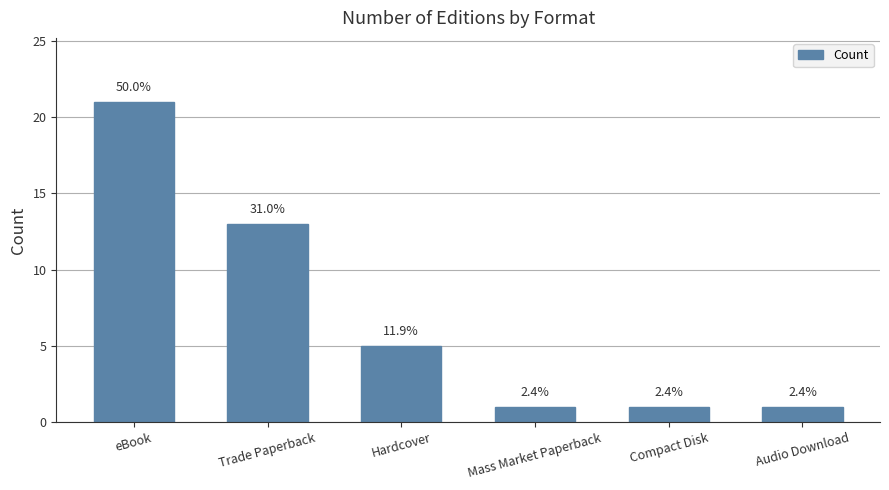

Are the bars horizontal?

No